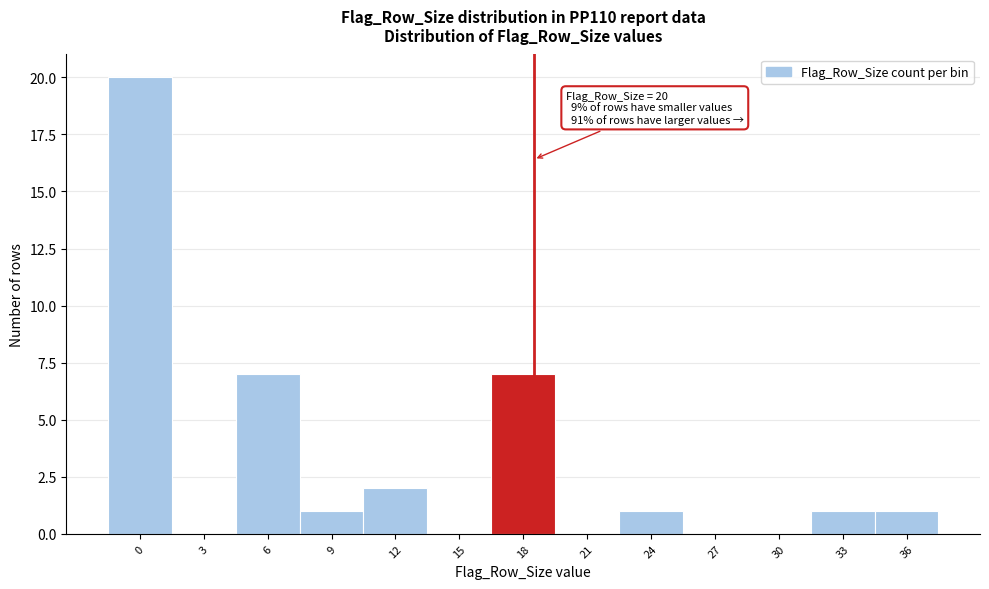

Reading left to right, transcribe all the data shown in this chart.

0=20	3=0	6=7	9=1	12=2	15=0	18=7	21=0	24=1	27=0	30=0	33=1	36=1